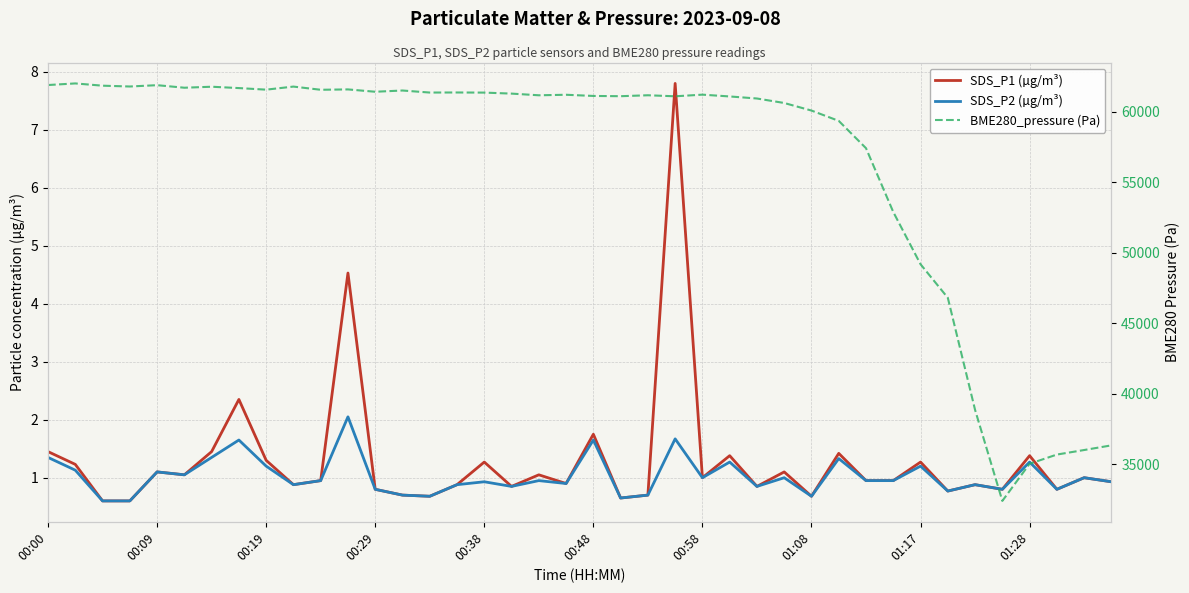

How many interior local valleys does the SDS_P2 (µg/m³) series have?

12